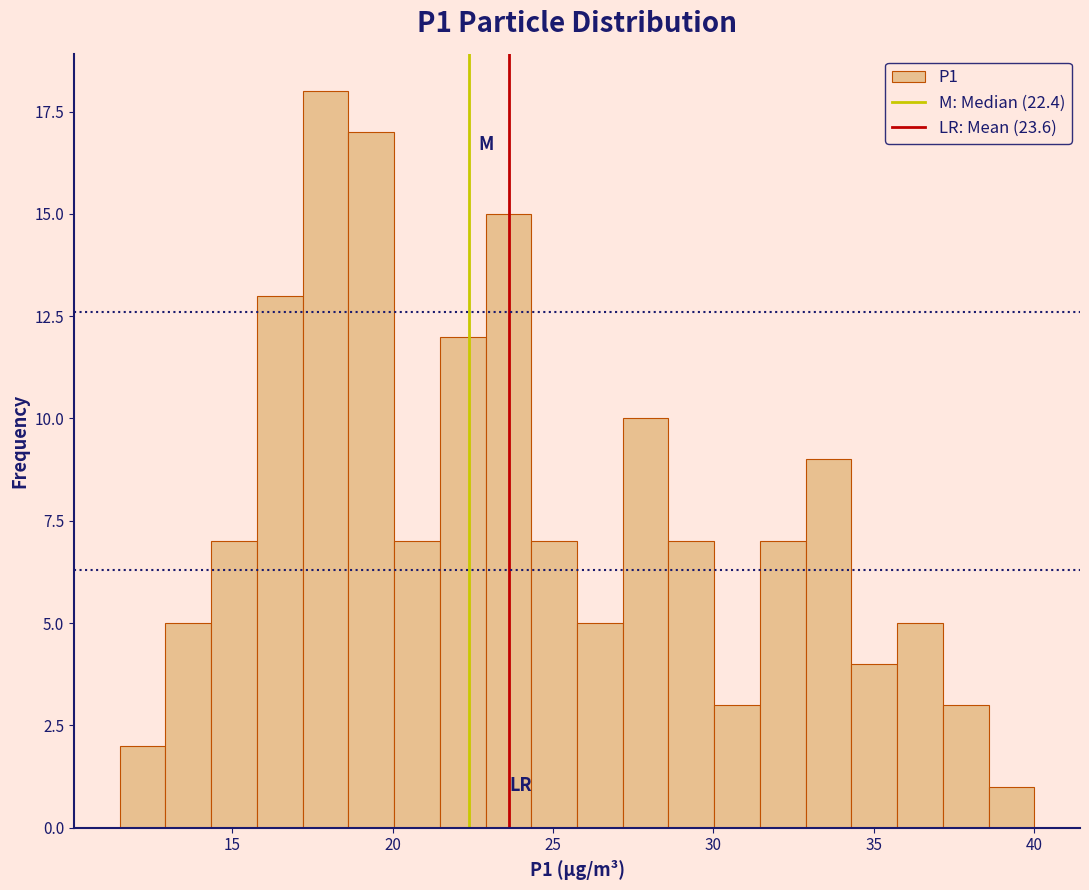

Around what value on the x-axis is the tallest bar? Give the approximate position of its centre, as read against the axis.

18.0